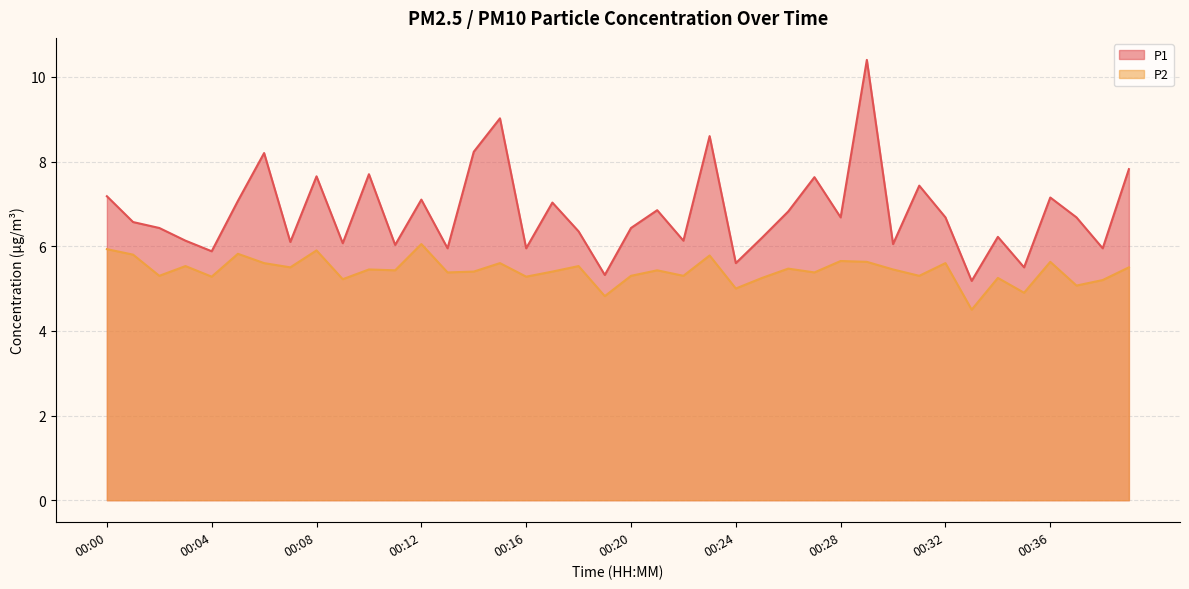

True or false: P1 and P2 cross at least once.

False